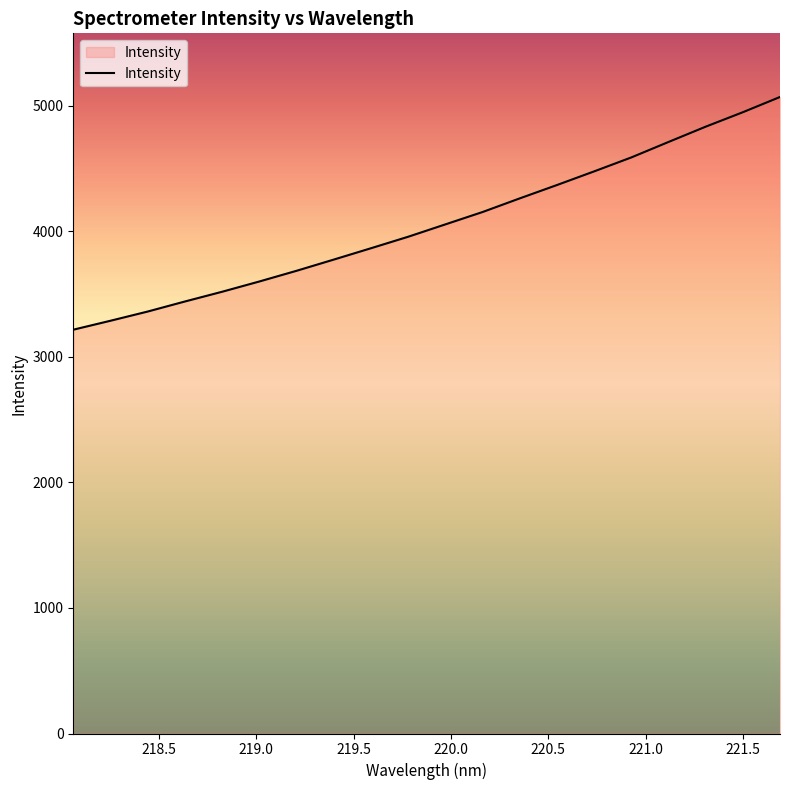

What is the smallest value displayed?

3216.4